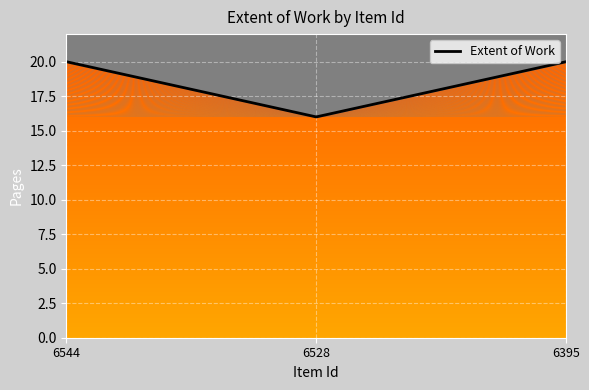

What is the value of the 2nd point from the left?

16